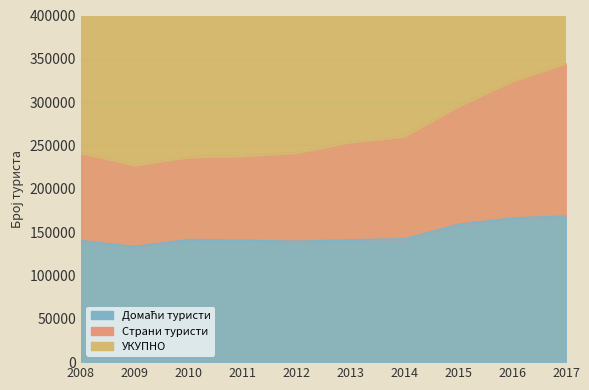

True or false: Домаћи туристи and Страни туристи intersect in this chart.

False